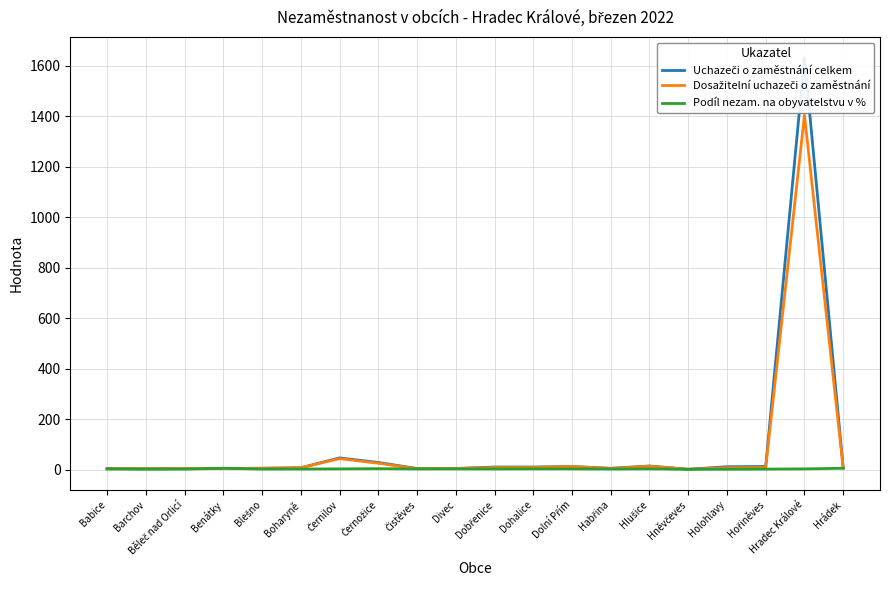

How many data points does each series have?

20